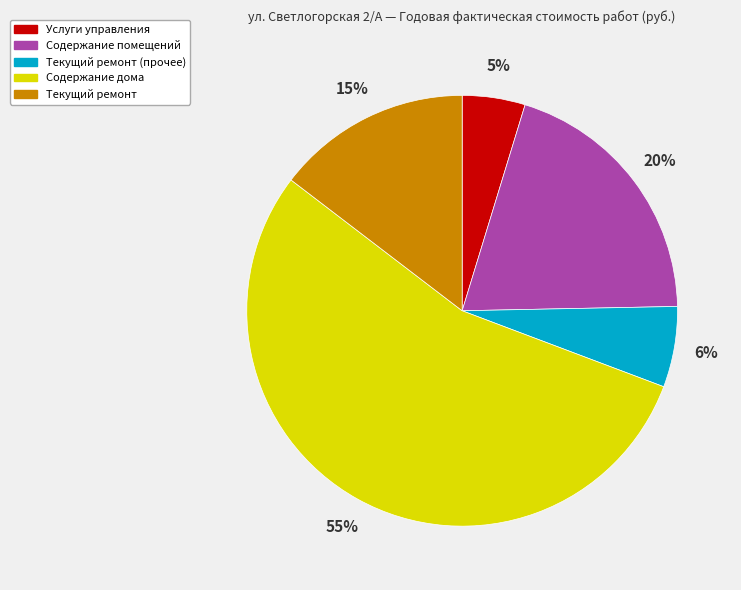

To the nearest percent, what portion does Текущий ремонт represent?

15%